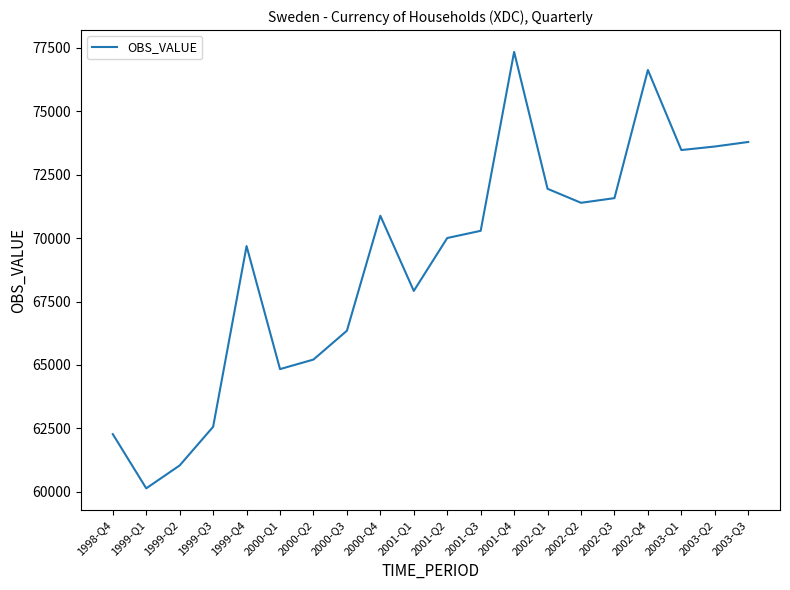

What is the approximate value at 1999-Q2, to the nearest 10?

61040